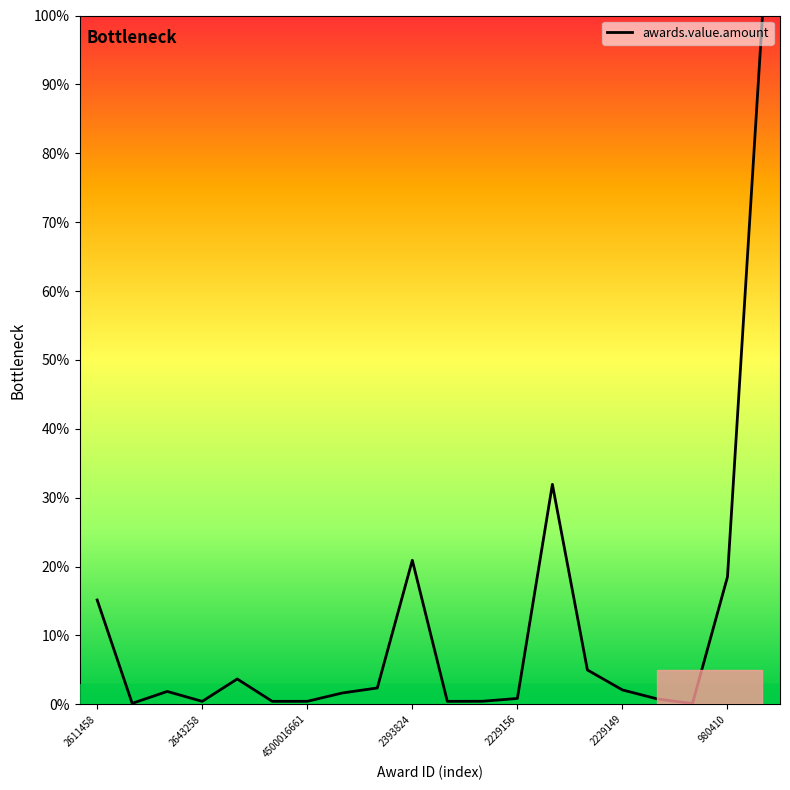

Is this an area chart (filled region under the line)?

No